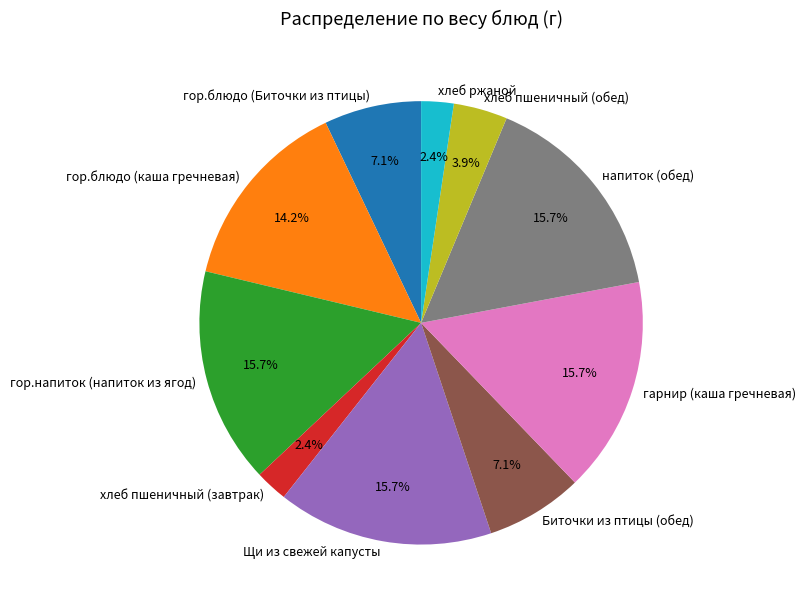

Is there a majority slice in this chart?

No